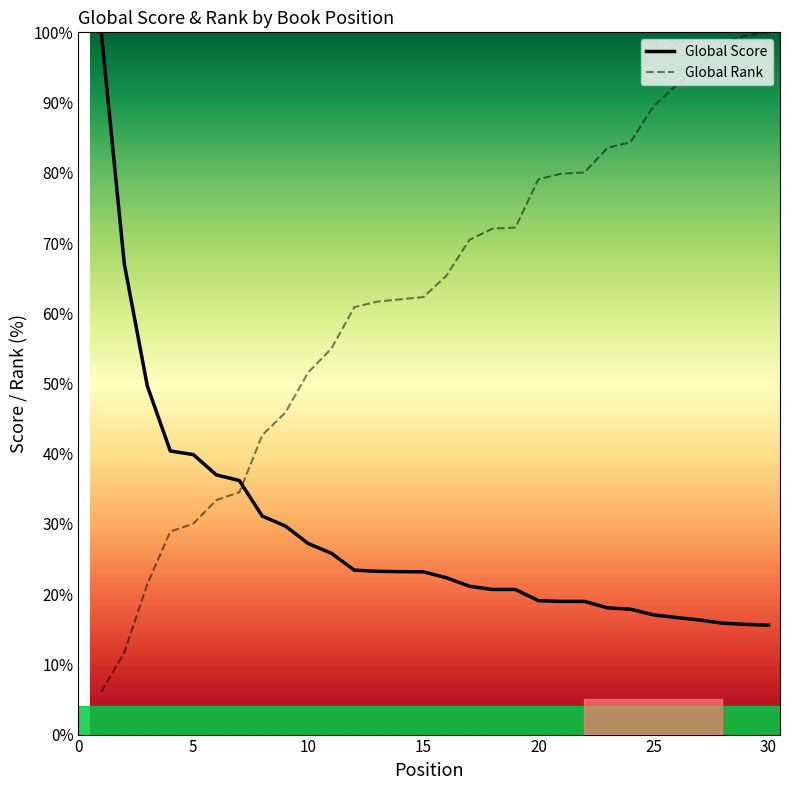

Which series has the widest spread of values?

Global Rank